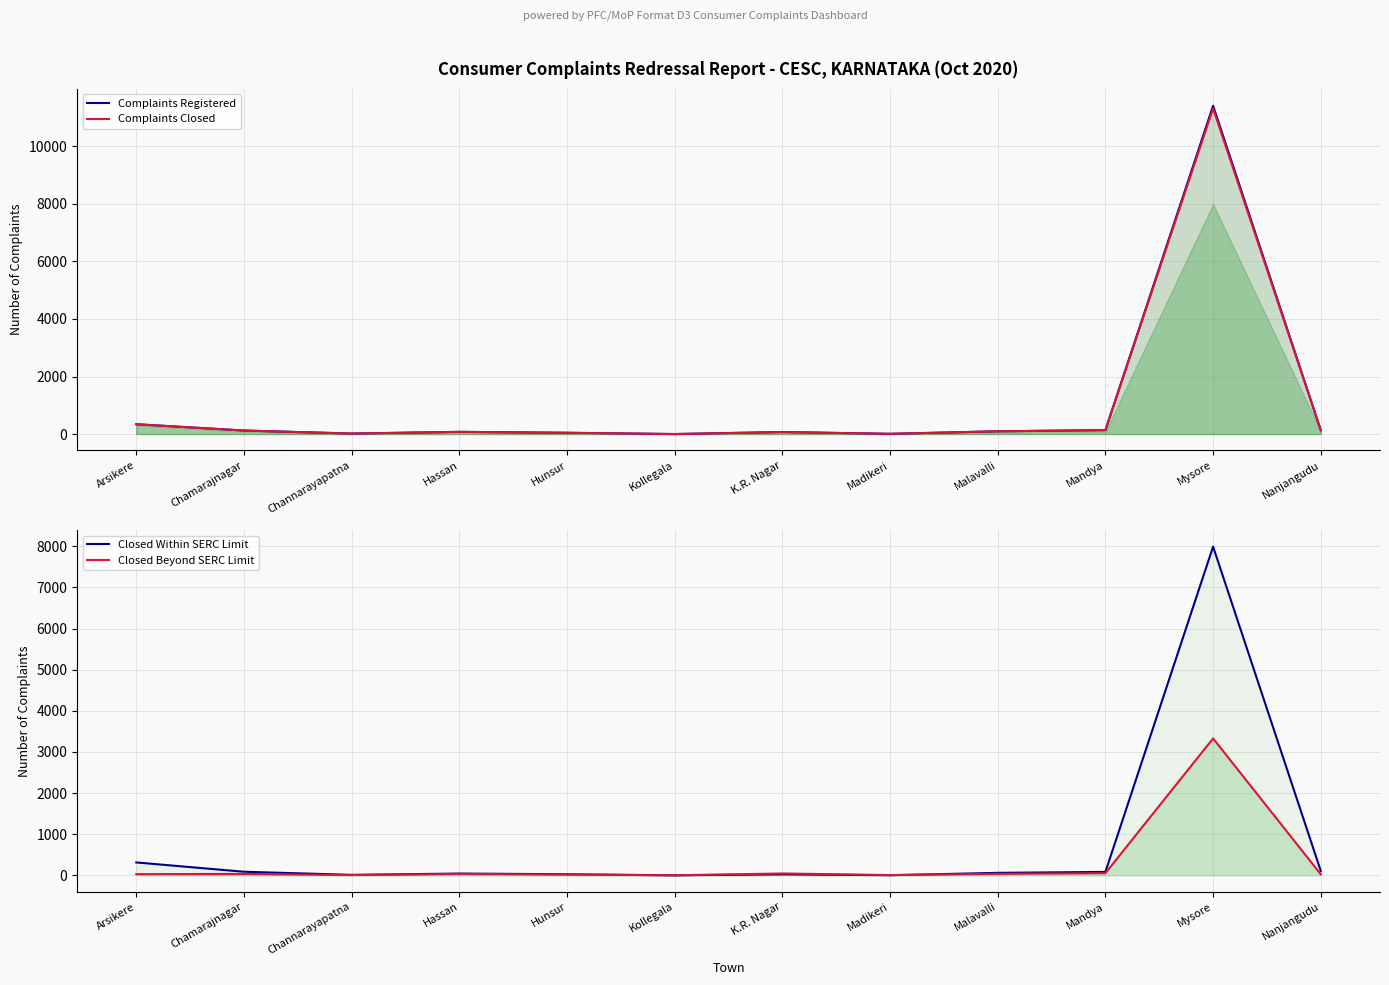

Which series ends up on top after the final intersection of Closed Beyond SERC Limit and Closed Within SERC Limit?

Closed Within SERC Limit